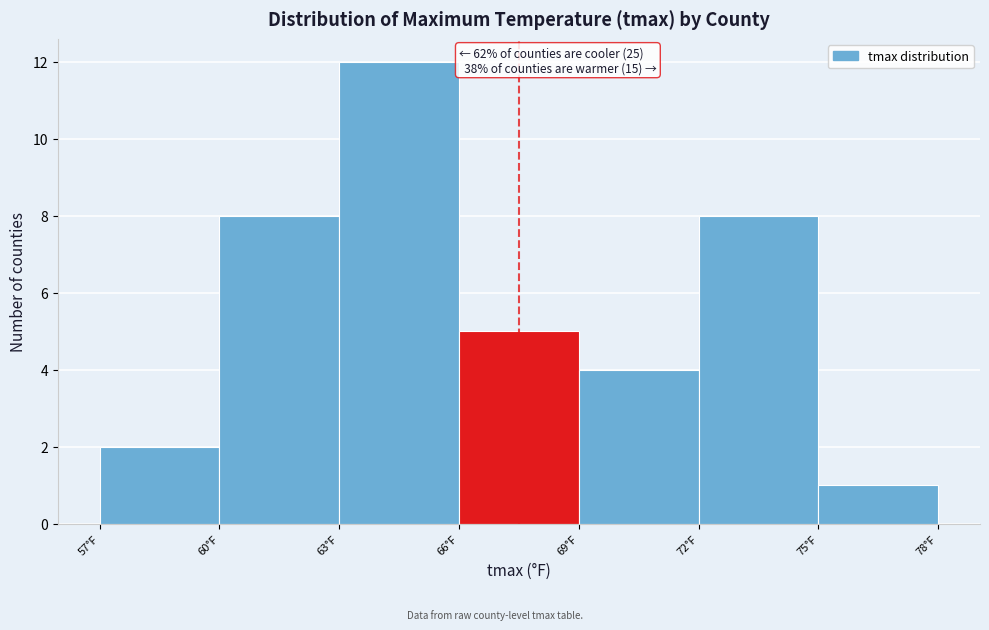

Over which range of the x-axis is the bar tallest?

63 to 66